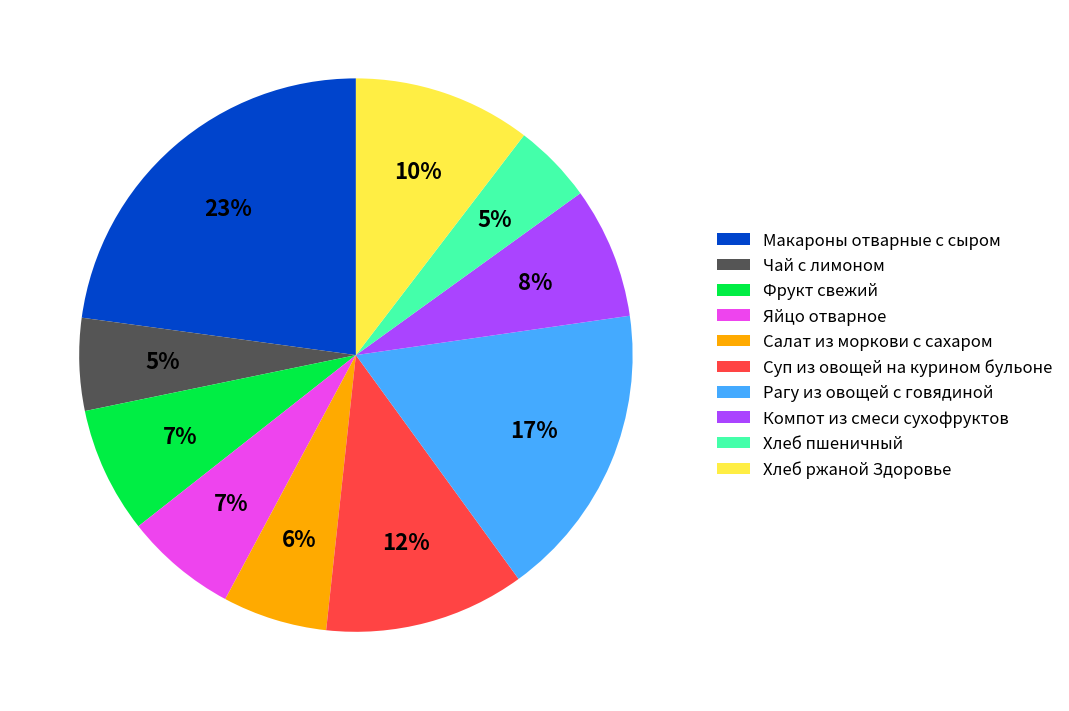

Which category has the biggest portion of the pie?

Макароны отварные с сыром